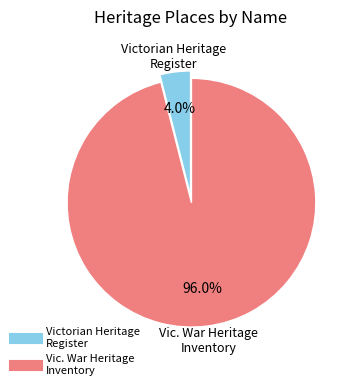

Does any single category account for the majority?

Yes